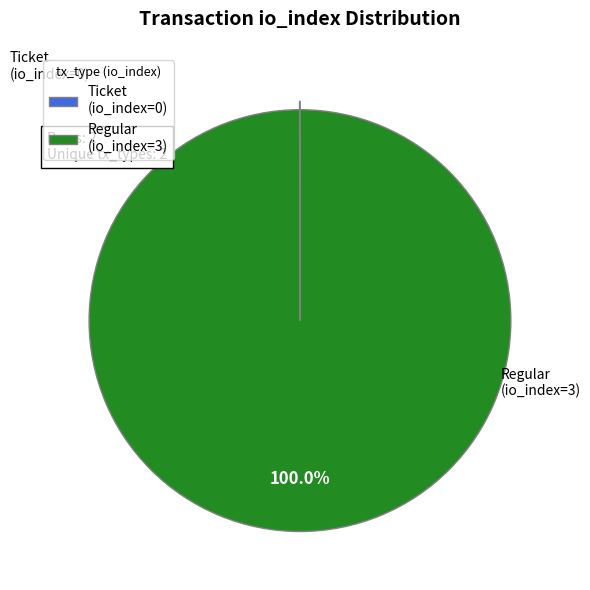

Which slice is the largest?

Regular (io_index=3)